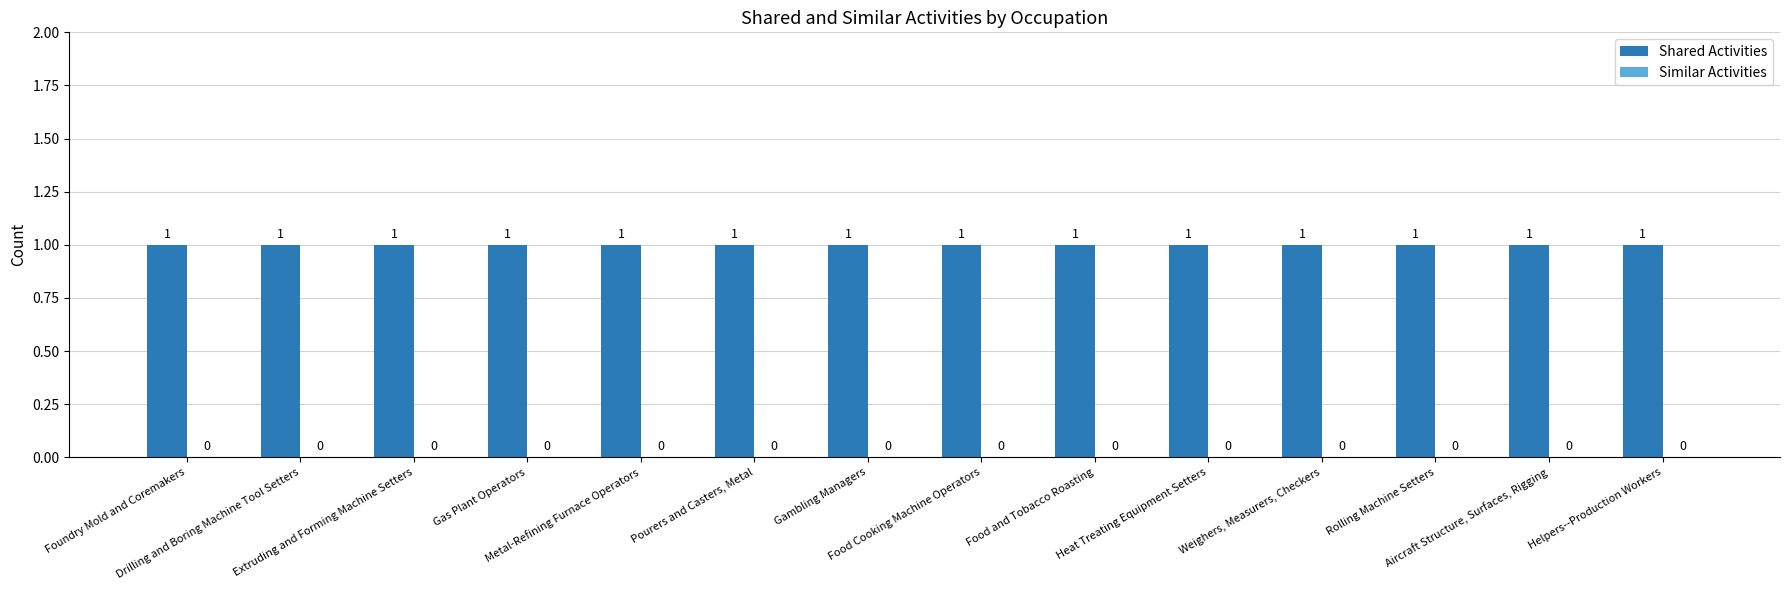

Are the bars horizontal?

No